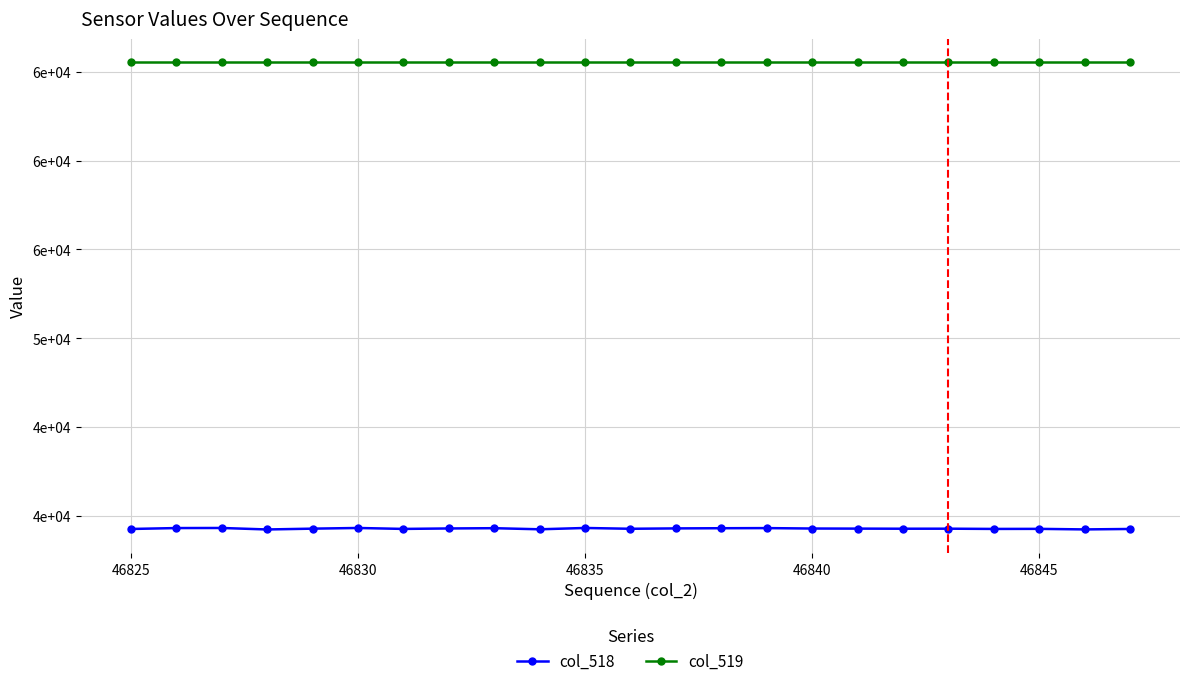

What are all the series names shown in the legend?

col_518, col_519